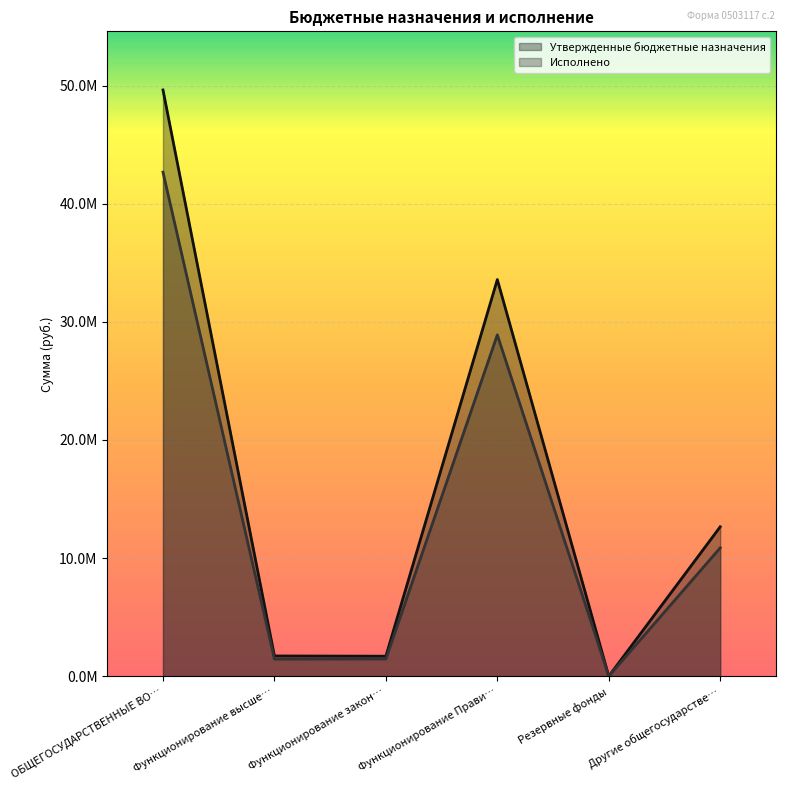

At Функционирование закон…, list the series in order from smallest to largest.

Исполнено, Утвержденные бюджетные назначения